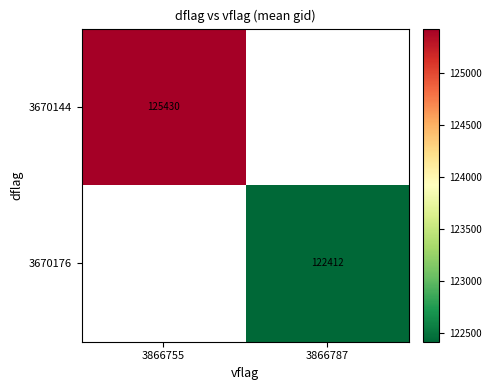

List the labels in order of 3670144 value, largest first.

3866755, 3866787